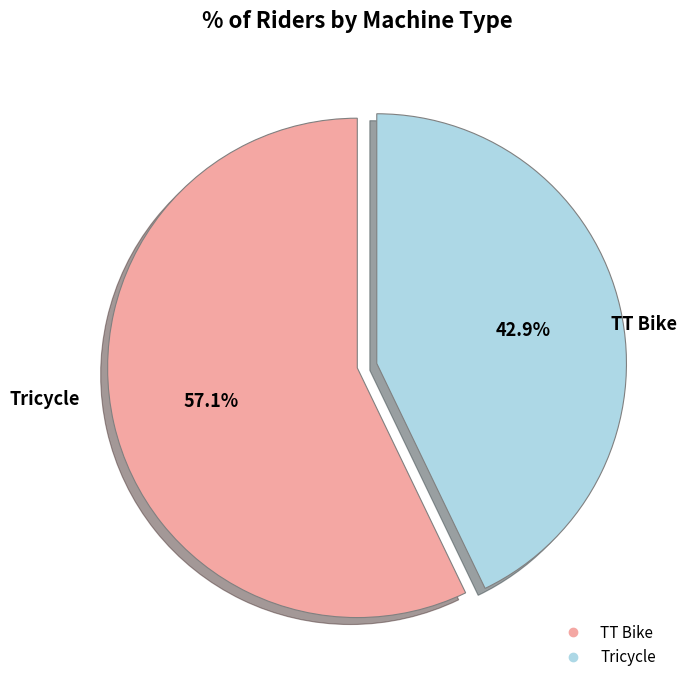

Combined, do TT Bike and Tricycle account for over 50%?

Yes